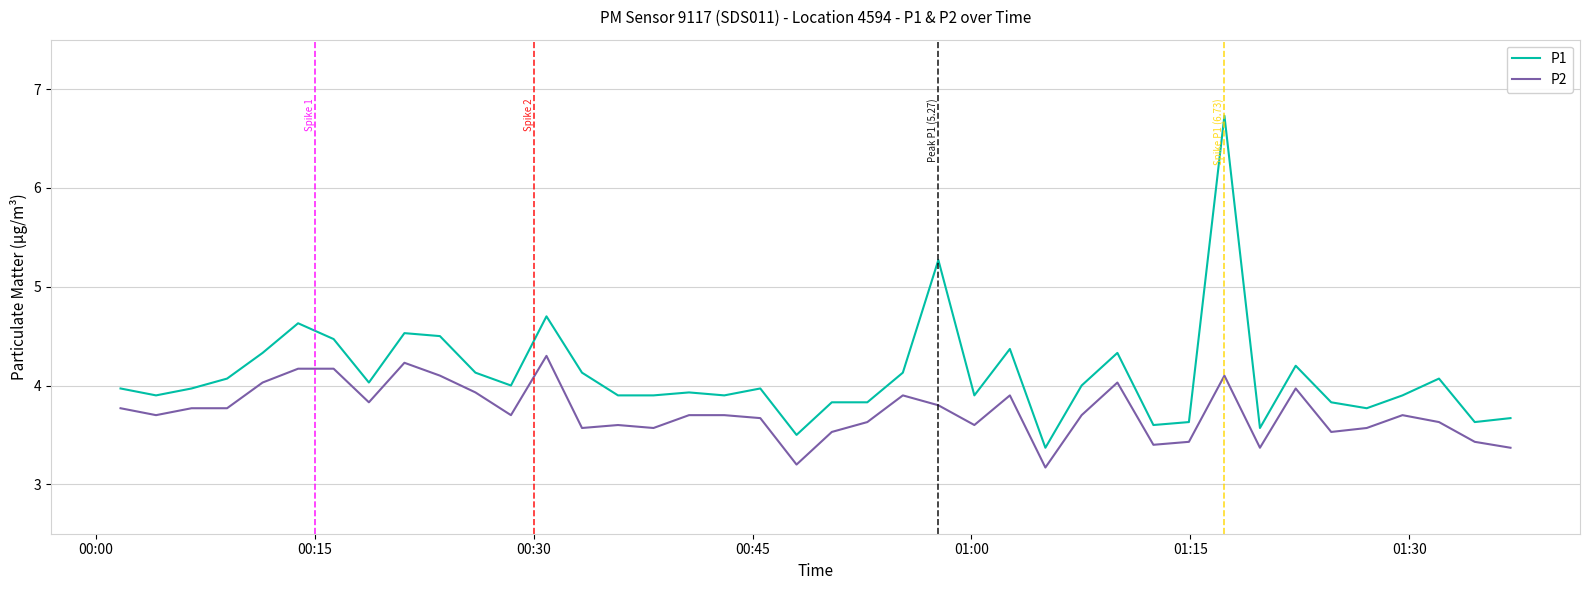

What is the greatest value displayed?

6.7